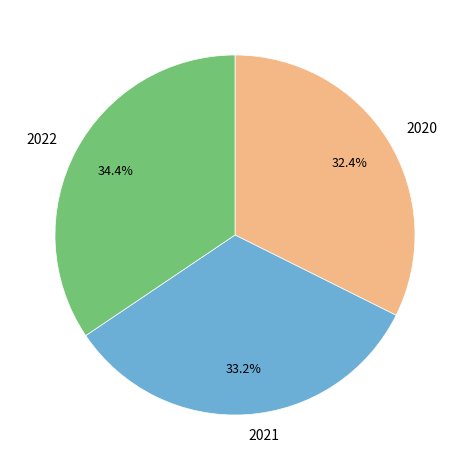

True or false: 2021 accounts for 33% of the total.

True